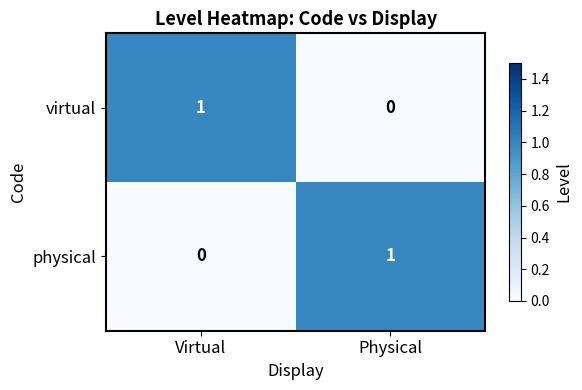

At Virtual, list the series in order from smallest to largest.

physical, virtual